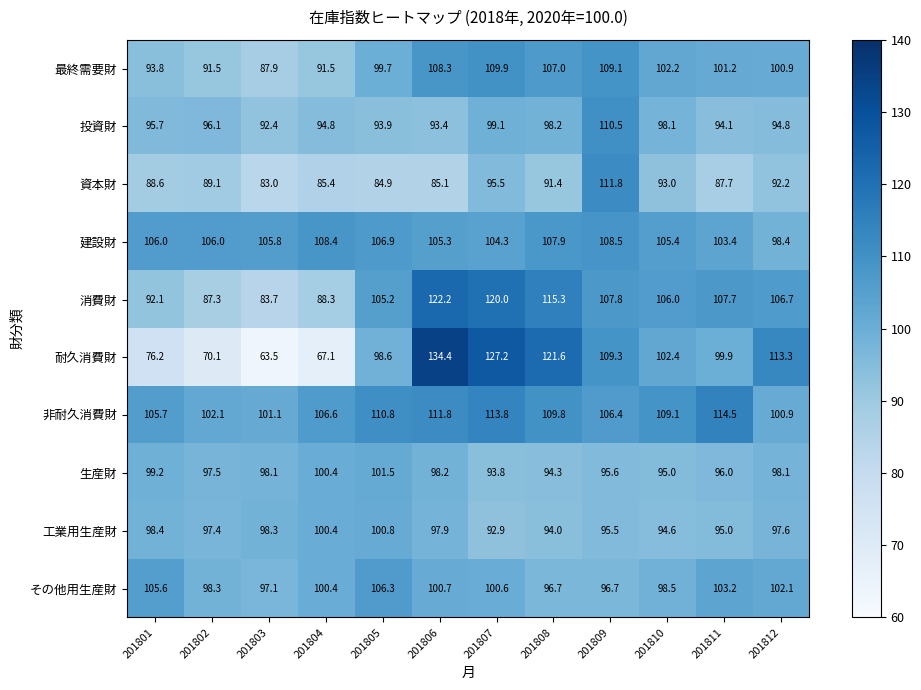

Rank the categories by 資本財 value from highest to lowest.

201809, 201807, 201810, 201812, 201808, 201802, 201801, 201811, 201804, 201806, 201805, 201803